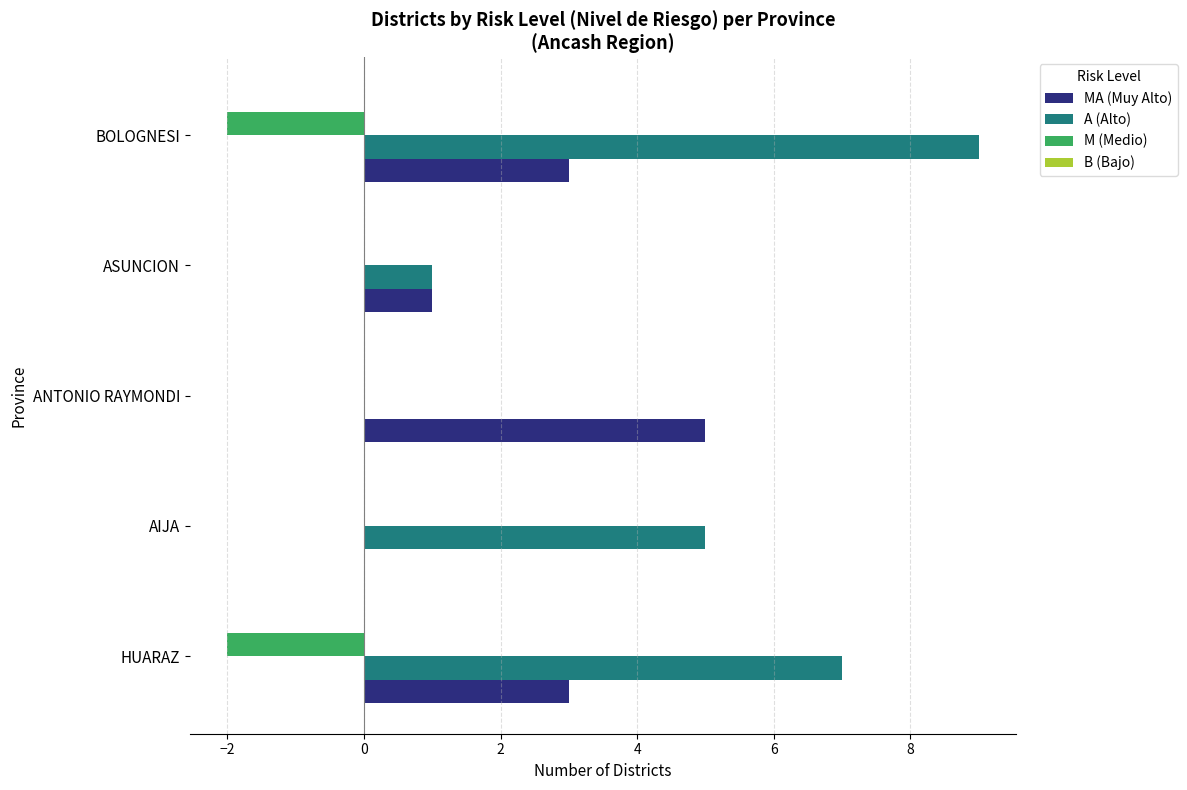

At which category is the sum across all series the highest?

BOLOGNESI